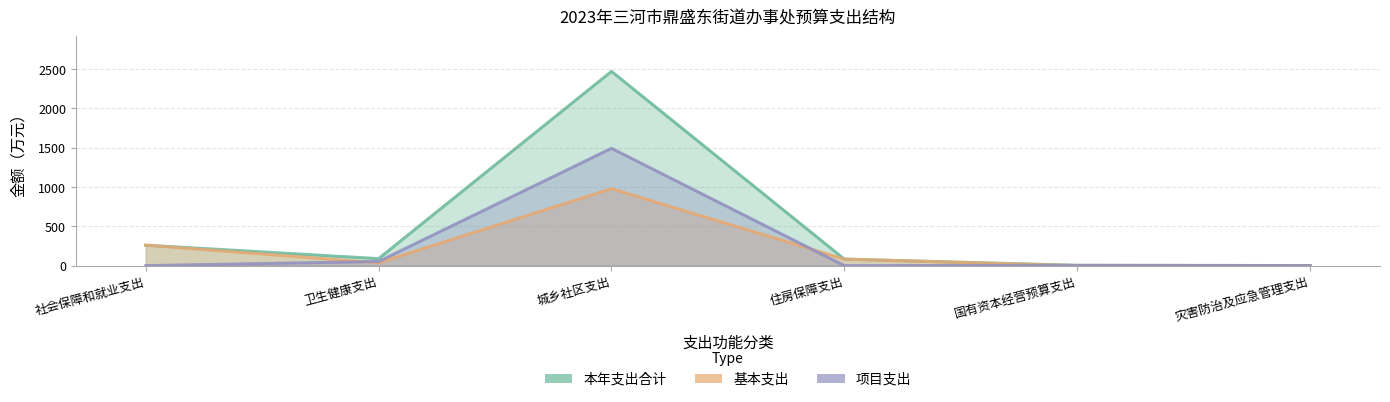

Which category has the highest value in the 基本支出 series?

城乡社区支出